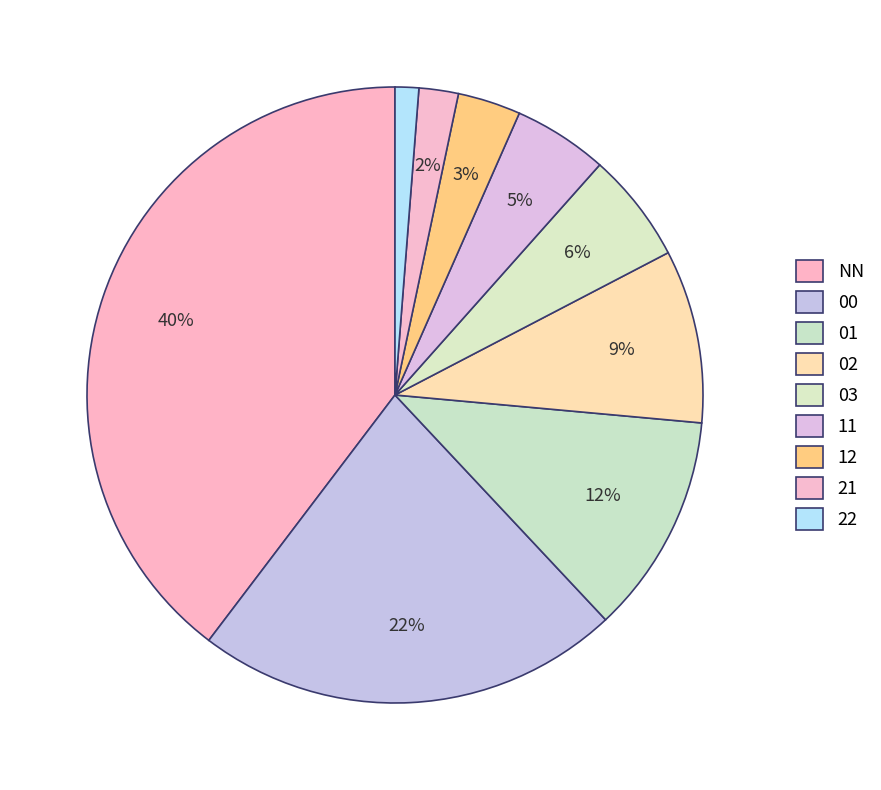

To the nearest percent, what is the difference between the largest and smallest slice percentages?

38%